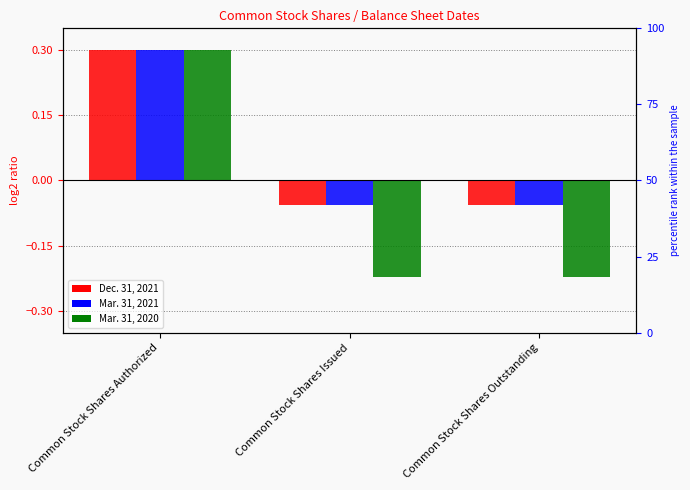

Which series has the widest spread of values?

Mar. 31, 2020